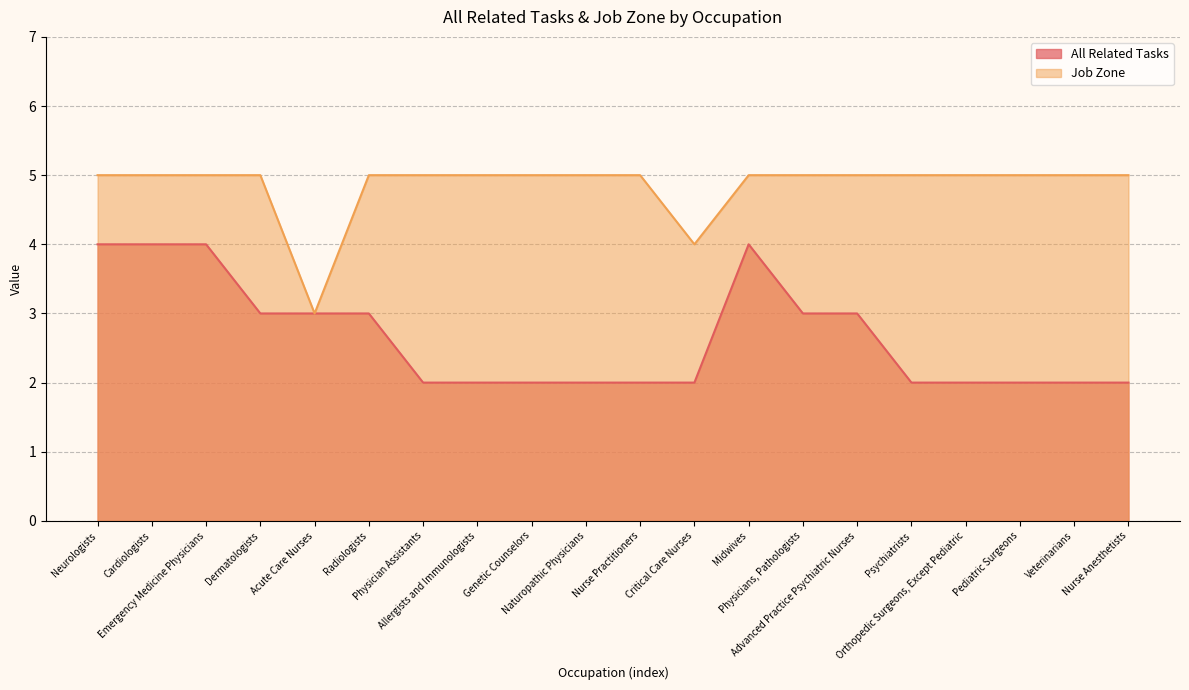

At which category is the sum across all series the highest?

Neurologists